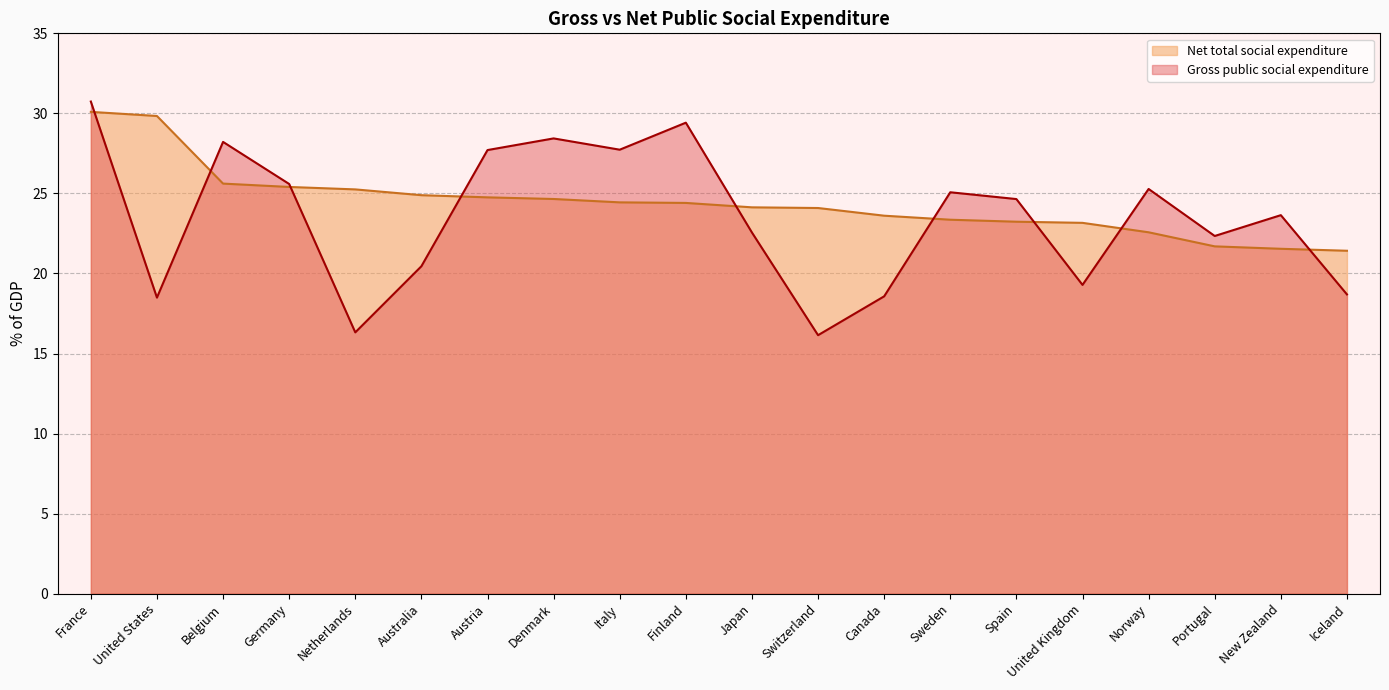

What is the minimum value for Gross public social expenditure?

16.1